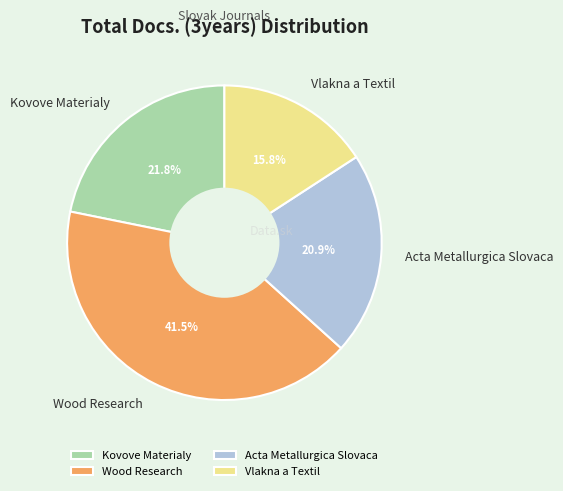

Is the sum of Vlakna a Textil and Kovove Materialy greater than half?

No